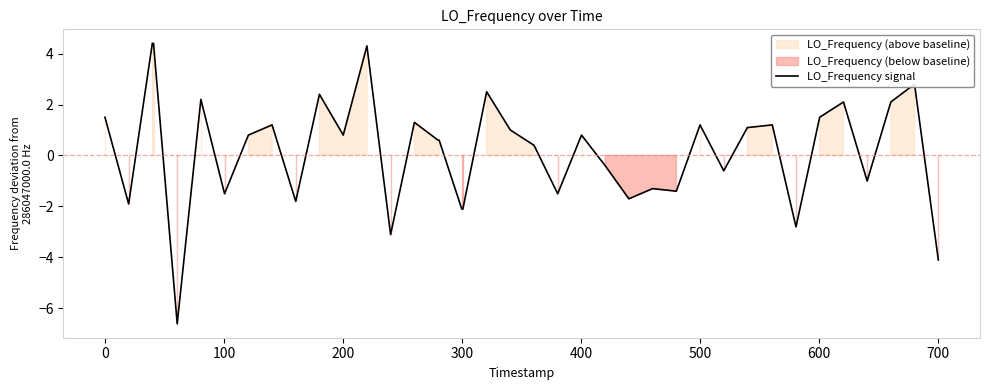

What is the difference between the maximum and minimum values?

11.0